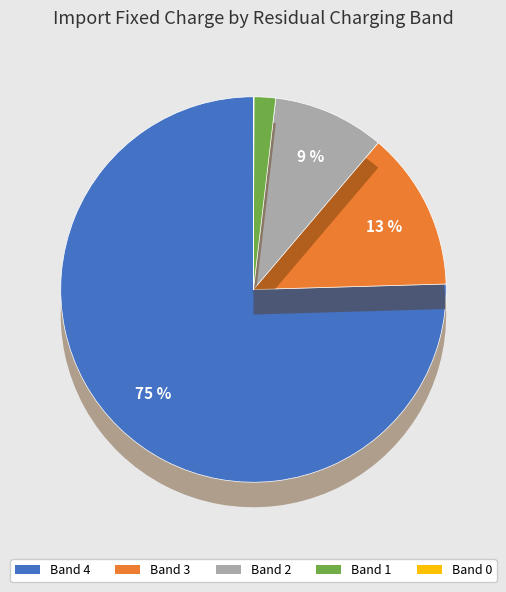

To the nearest percent, what is the average slice percentage?

20%